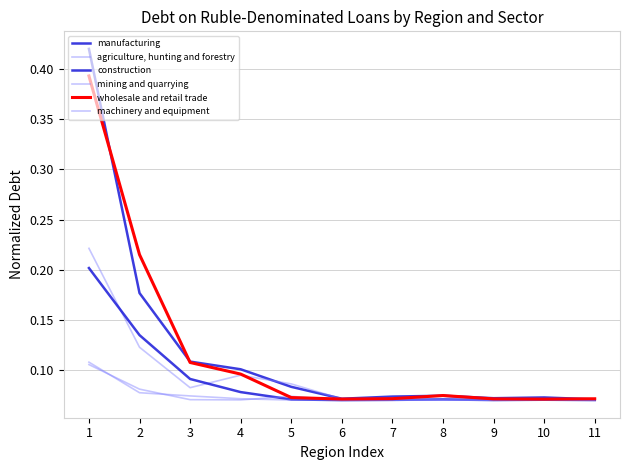

At how many categories does at least one series exceed 0?

11